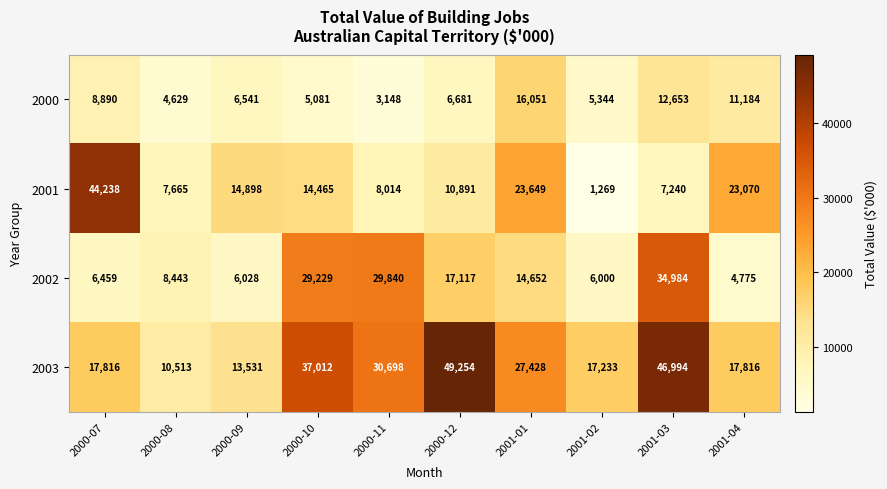

Where is 2003 nearest to the value 29883?

2000-11